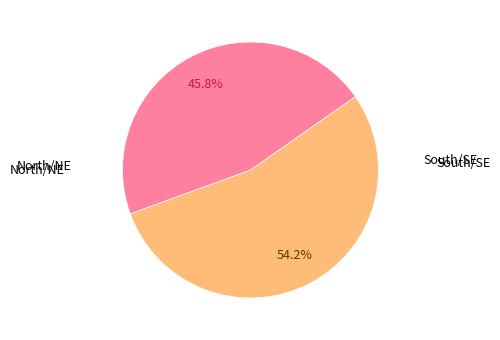

Is there a majority slice in this chart?

Yes